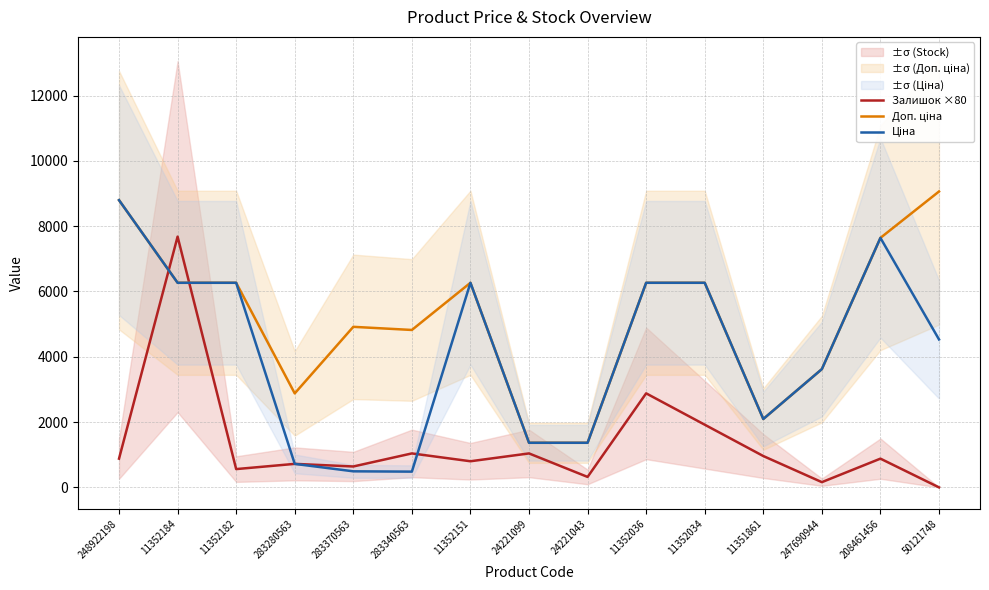

The Доп. ціна series shows 9062.9 at 50121748. True or false?

True